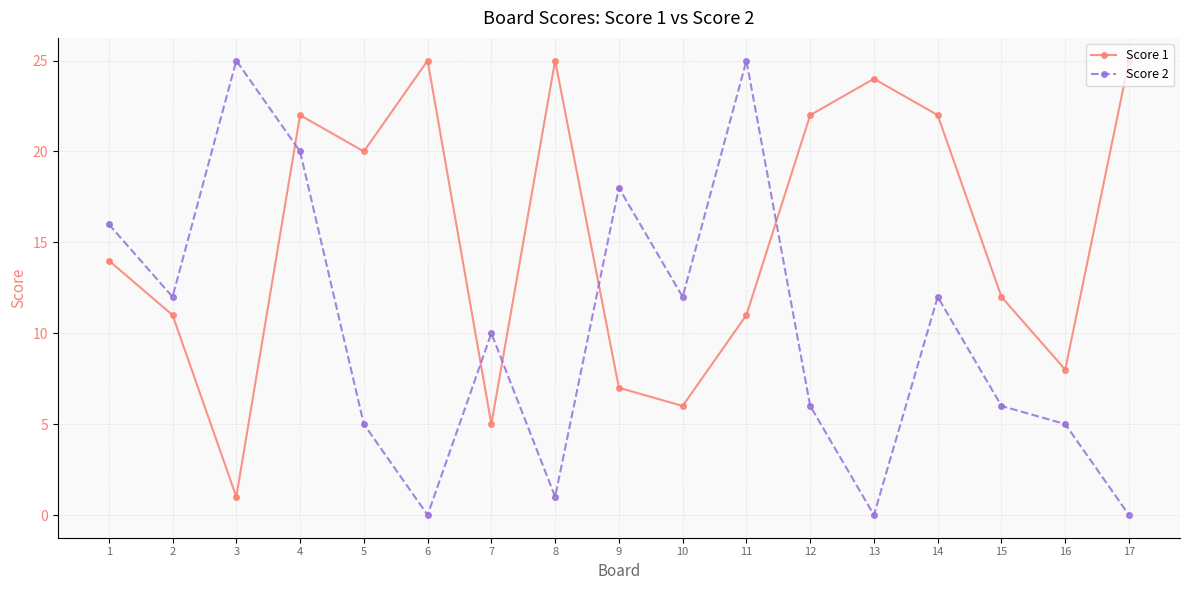

What is the value of the Score 1 point at the 5th from the left?

20